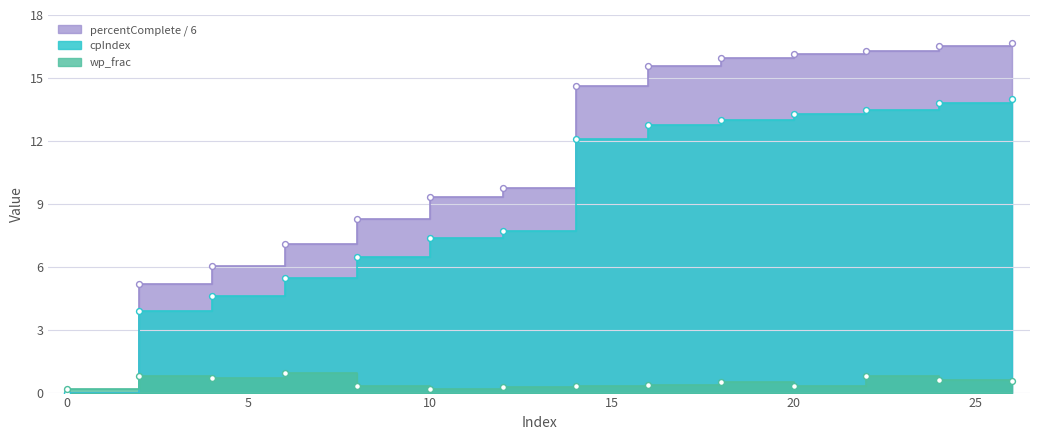

At how many categories does at least one series exceed 1?

13